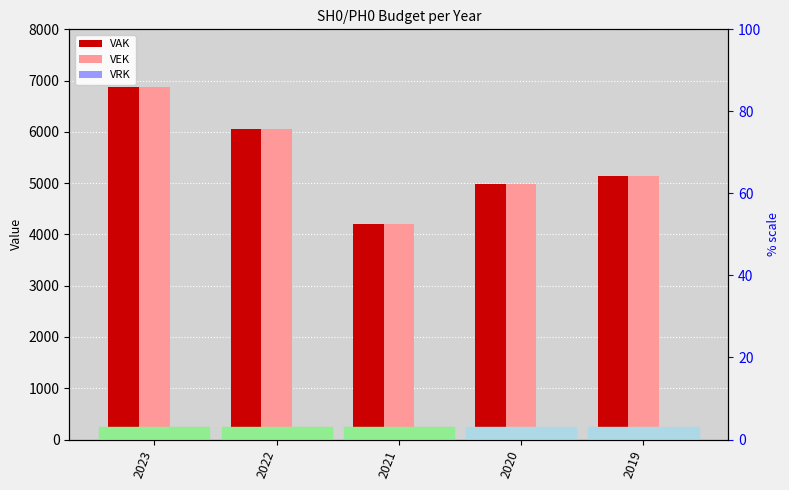

What is the value of the VAK bar at the 4th from the left?

4981